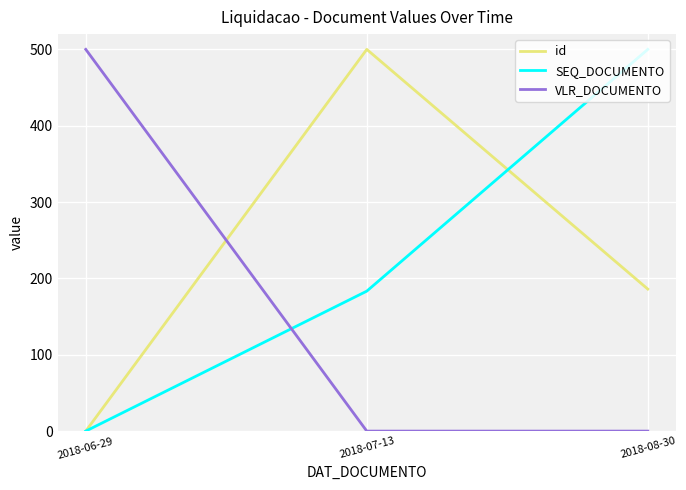

Reading right to left, extract all data points from this chart.

id: 2018-08-30=186.0	2018-07-13=500.0	2018-06-29=0.0
SEQ_DOCUMENTO: 2018-08-30=500.0	2018-07-13=183.3	2018-06-29=0.0
VLR_DOCUMENTO: 2018-08-30=0.0	2018-07-13=0.0	2018-06-29=500.0